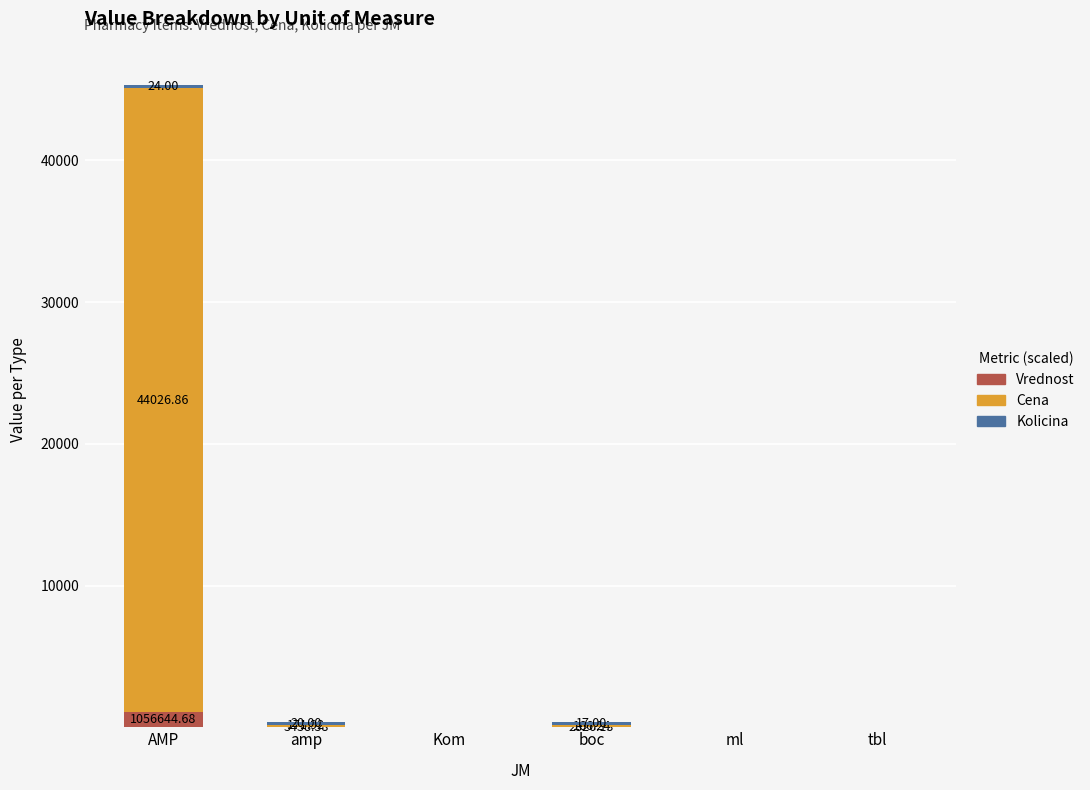

List the series in order of their peak value, highest first.

Cena, Vrednost, Kolicina